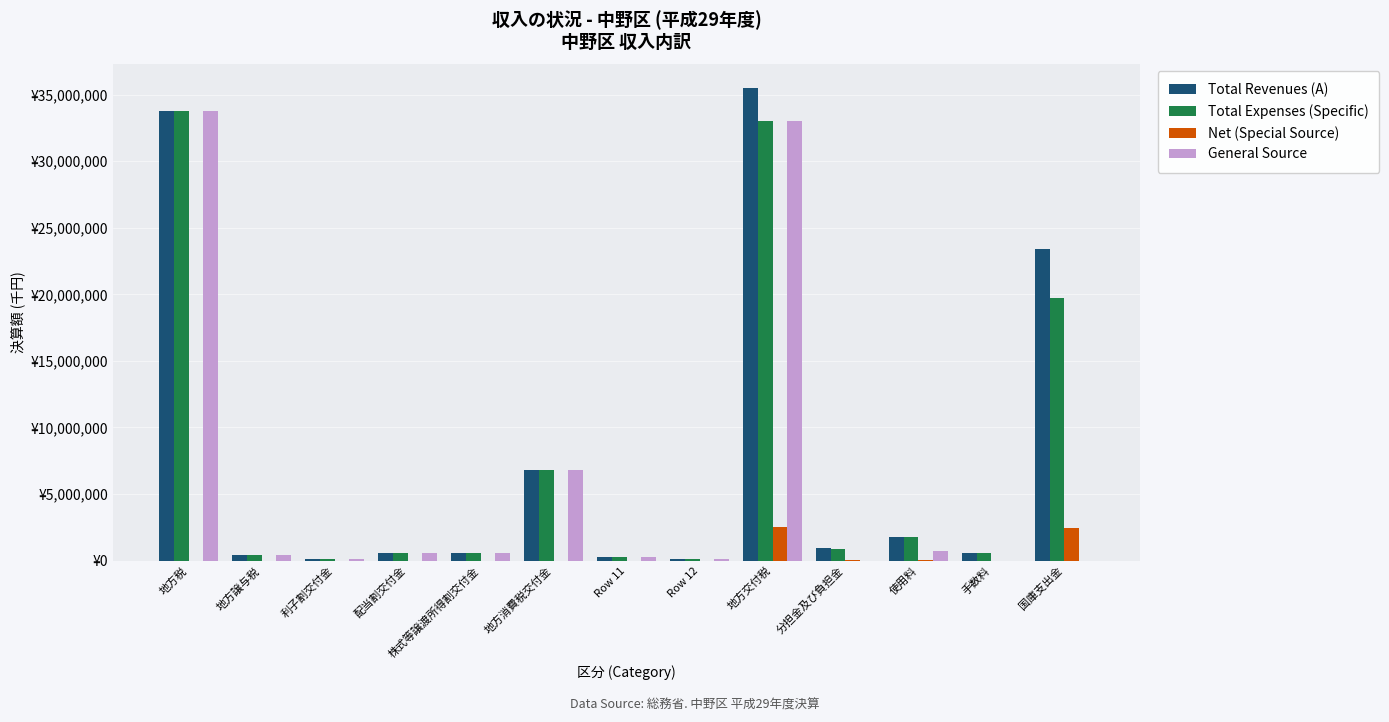

What are all the series names shown in the legend?

Total Revenues (A), Total Expenses (Specific), Net (Special Source), General Source